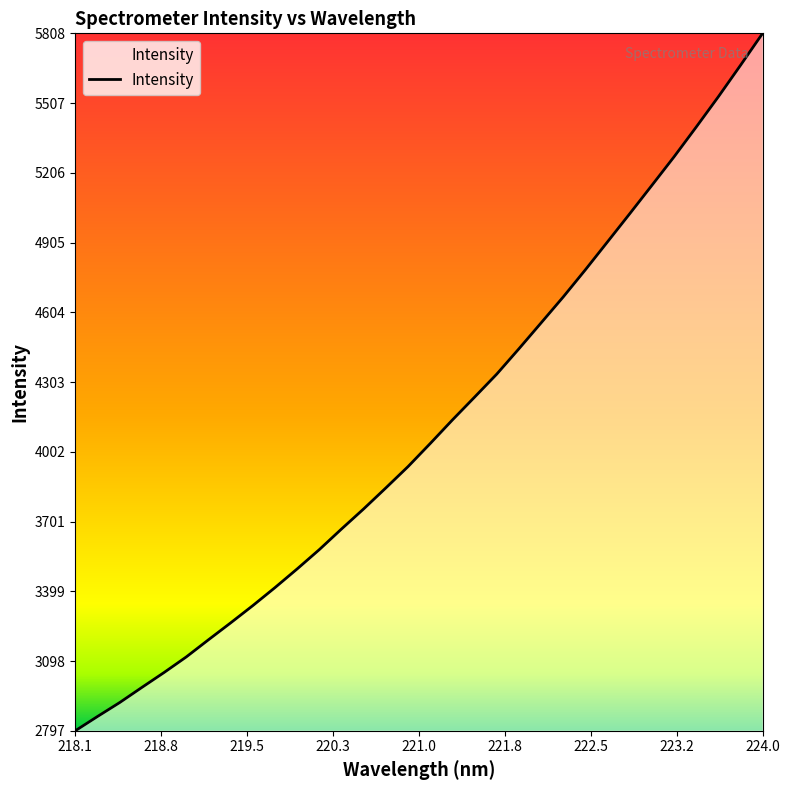

What is the greatest value displayed?

5808.4